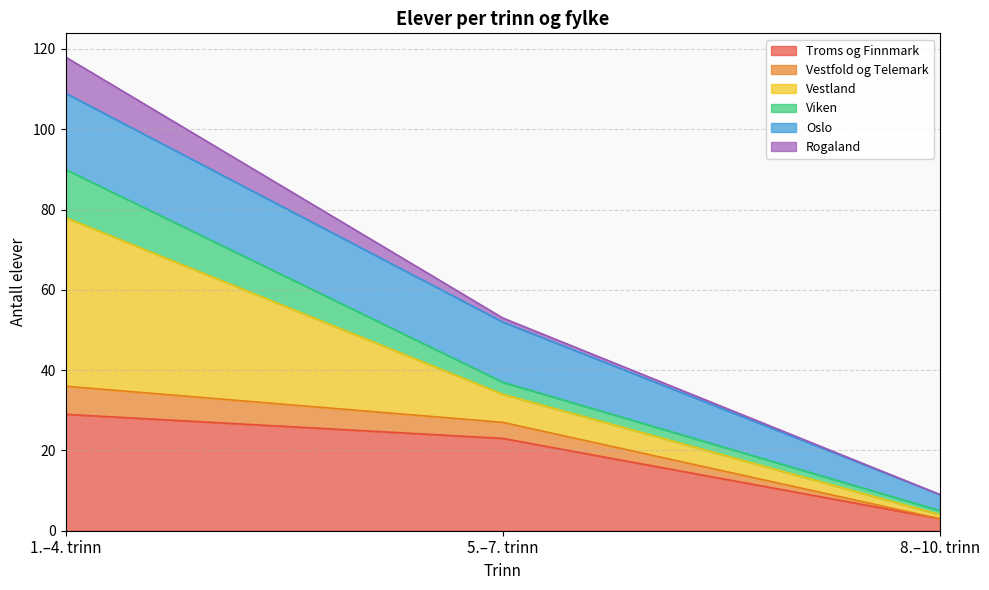

At which label does Troms og Finnmark reach its minimum?

8.–10. trinn